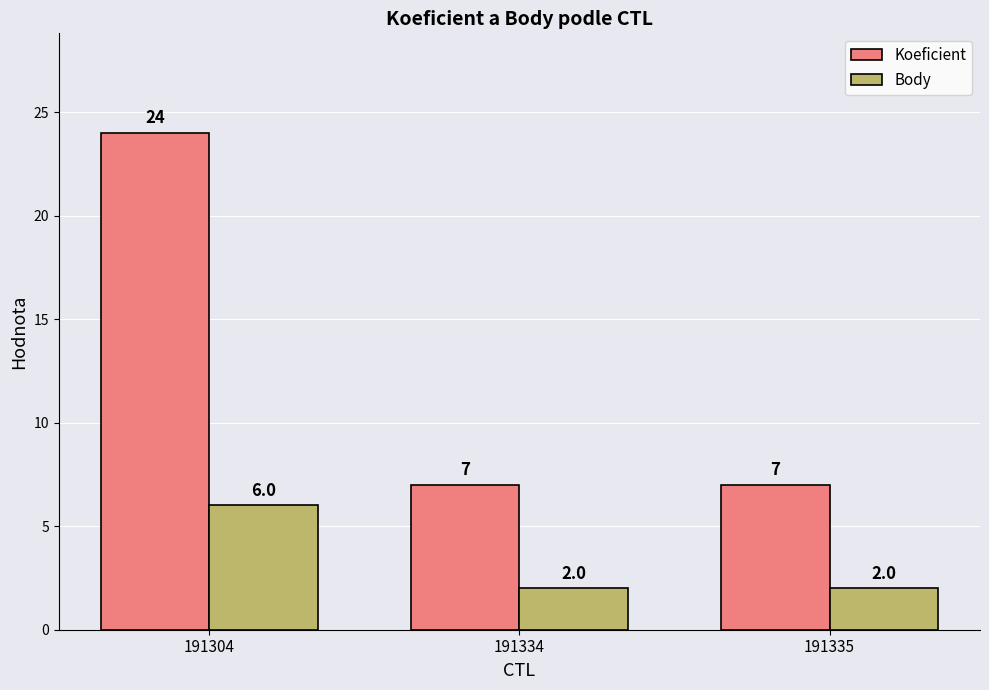

Is it true that Body equals 1 at 191335?

False